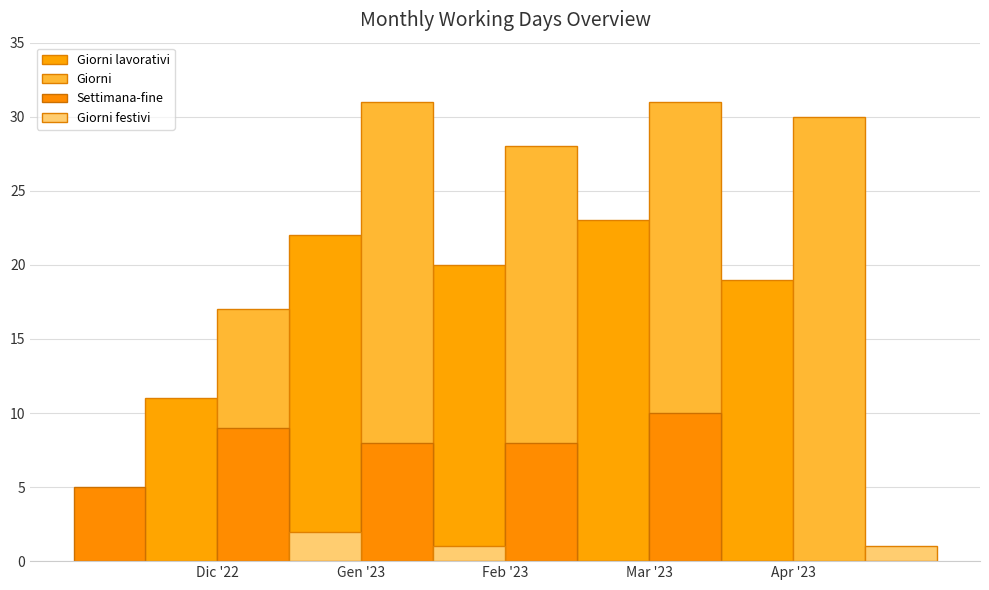

Between Mar '23 and Apr '23, which is larger?

Mar '23